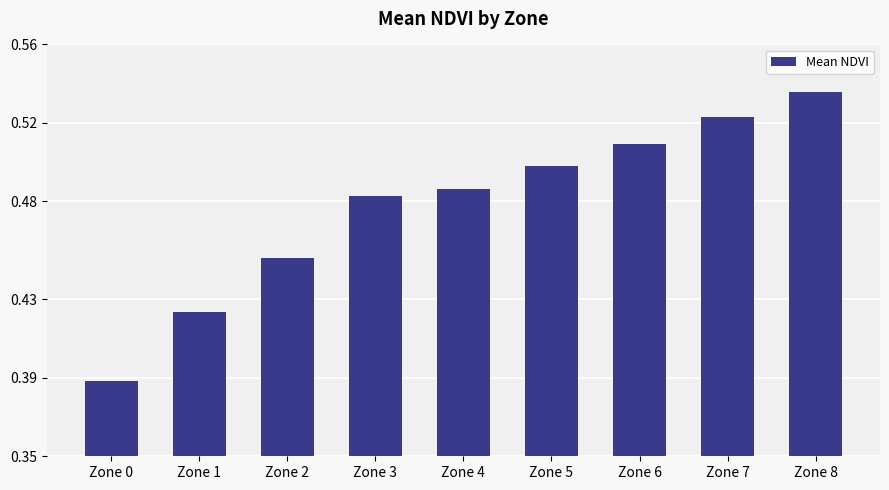

True or false: the data shows 0.5 at Zone 2.

True